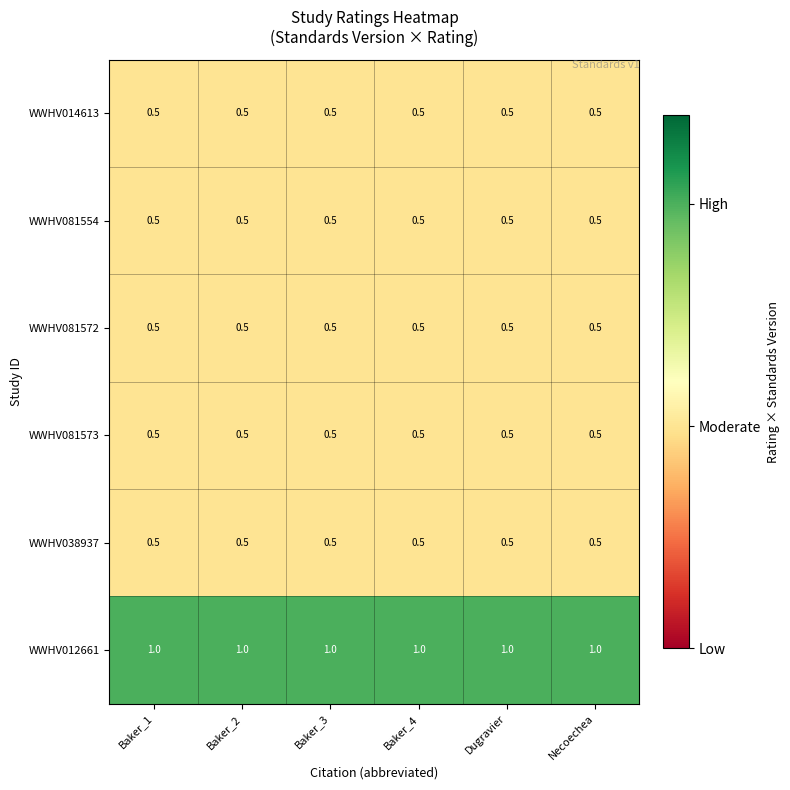

What is the total value across all series at Baker_4?

3.5